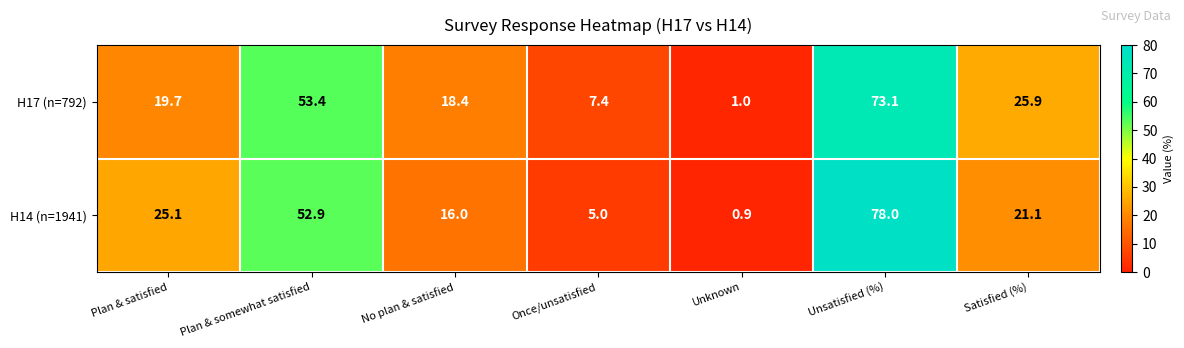

Which series has the largest range (max minus min)?

H14 (n=1941)